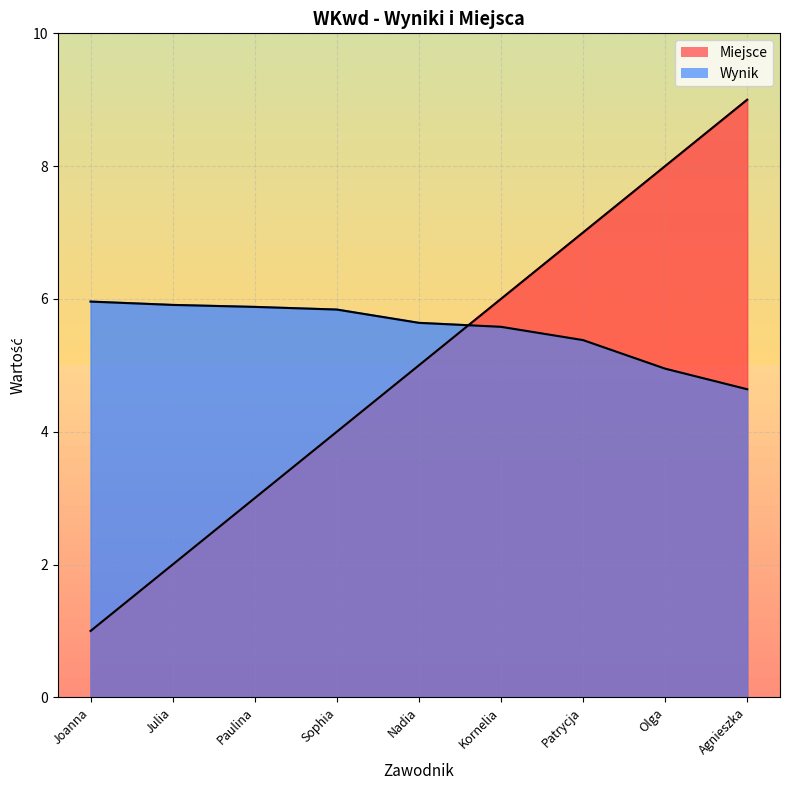

What is the lowest value of the Miejsce series?

1.0